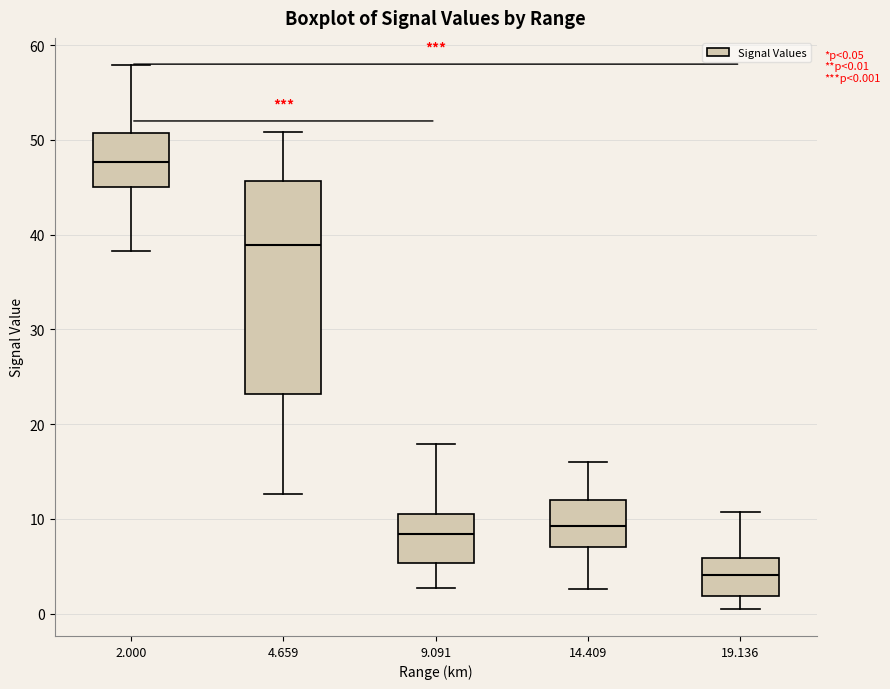

Which box is the tallest, from its lower edge to its upper edge?

4.659